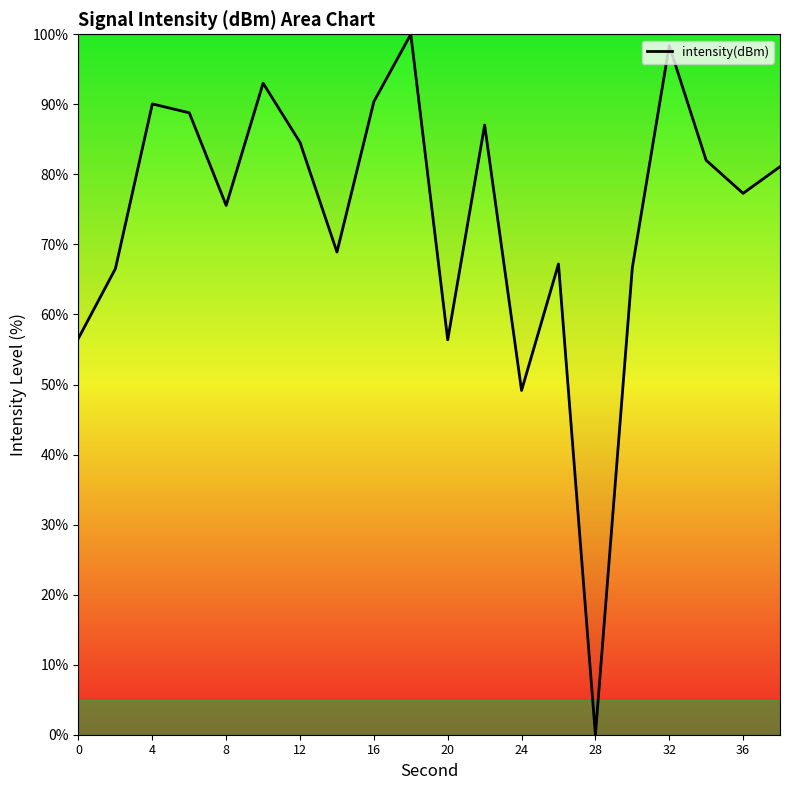

What is the maximum value shown in the chart?

100.0